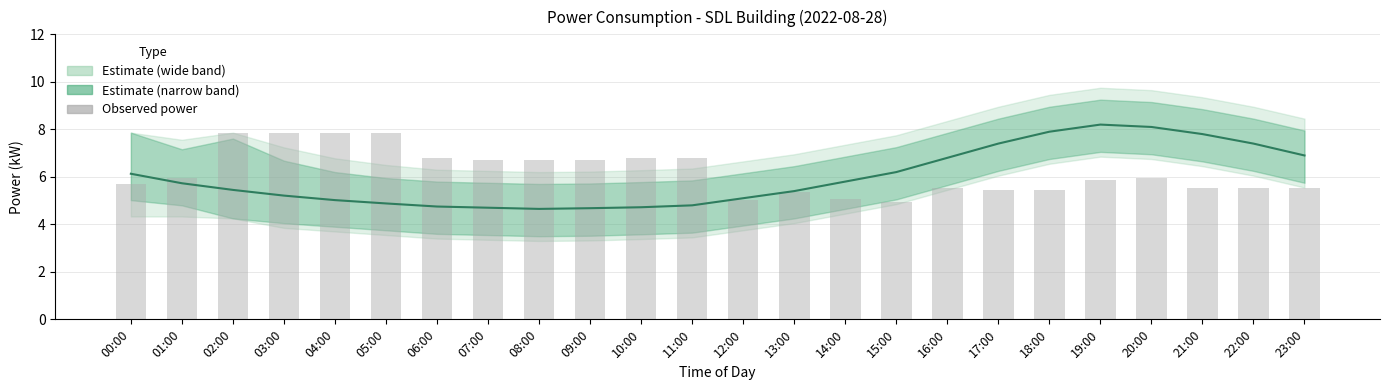

Between 23:00 and 04:00, which is larger?

23:00